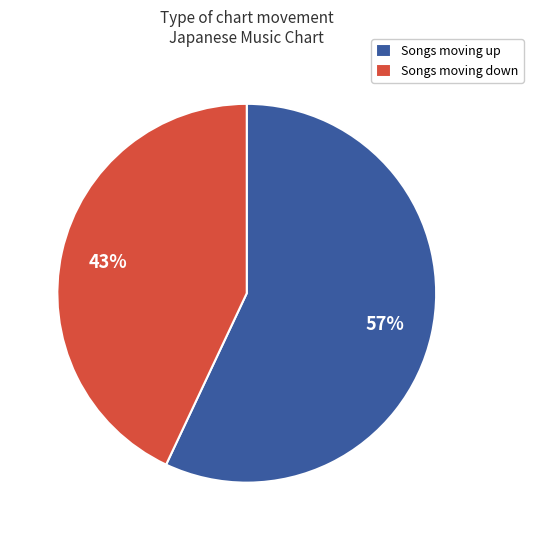

To the nearest percent, what percentage of the pie is Songs moving down?

43%